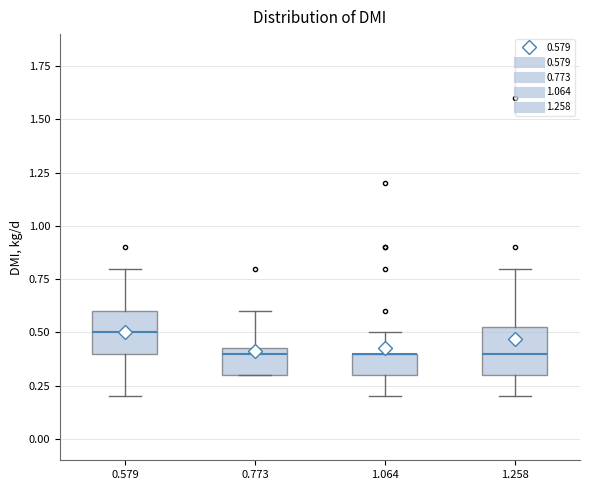

Reading left to right, read every box against the y-axis: the position of its median line, the range the box covers, and the ends of its whiskers. The values are not printed on the chart, so give them approximately, as read against the axis.

0.579: median 0.50, box 0.40 to 0.60, whiskers 0.20 to 0.80
0.773: median 0.40, box 0.30 to 0.45, whiskers 0.30 to 0.60
1.064: median 0.40 (drawn on the box's upper edge), box 0.30 to 0.40, whiskers 0.20 to 0.50
1.258: median 0.40, box 0.30 to 0.55, whiskers 0.20 to 0.80